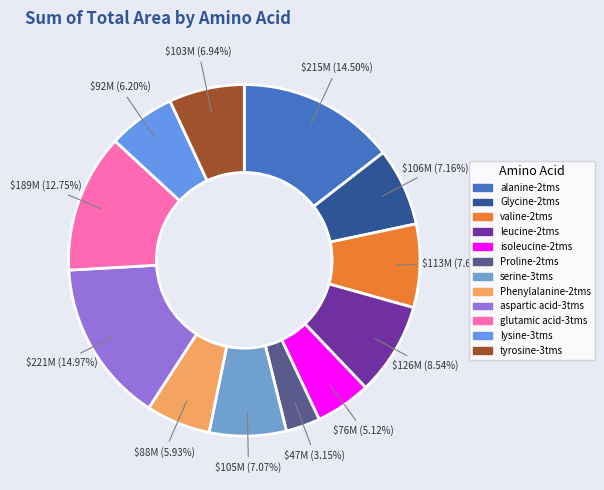

What is the change in value from valine-2tms to isoleucine-2tms?

-37644268